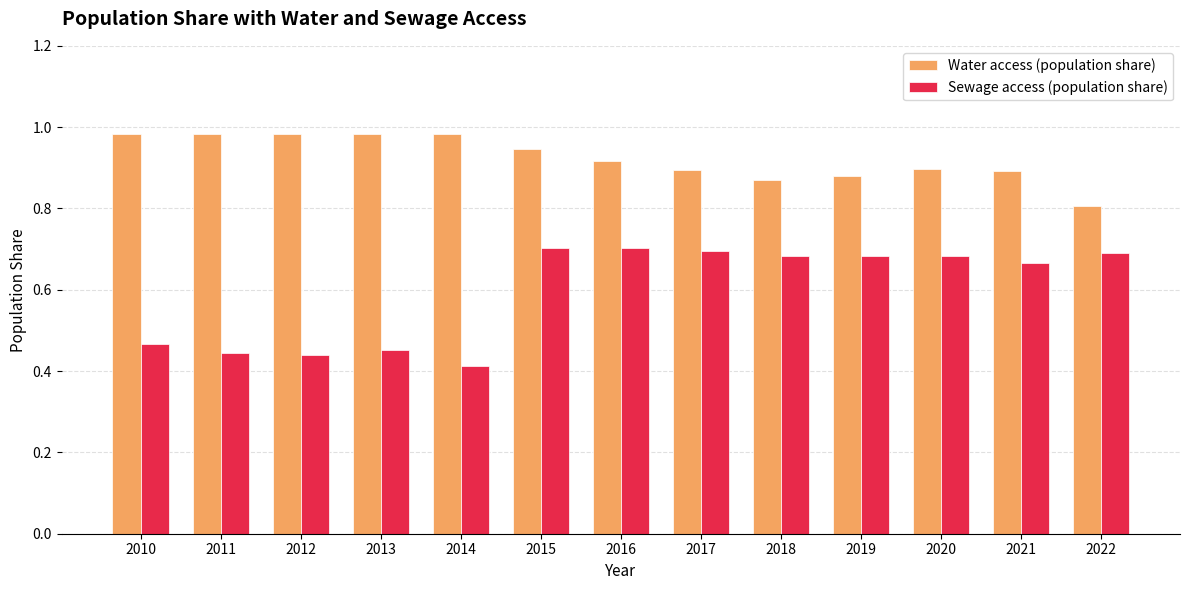

The value of Water access (population share) at 2020 is 0.9. True or false?

True